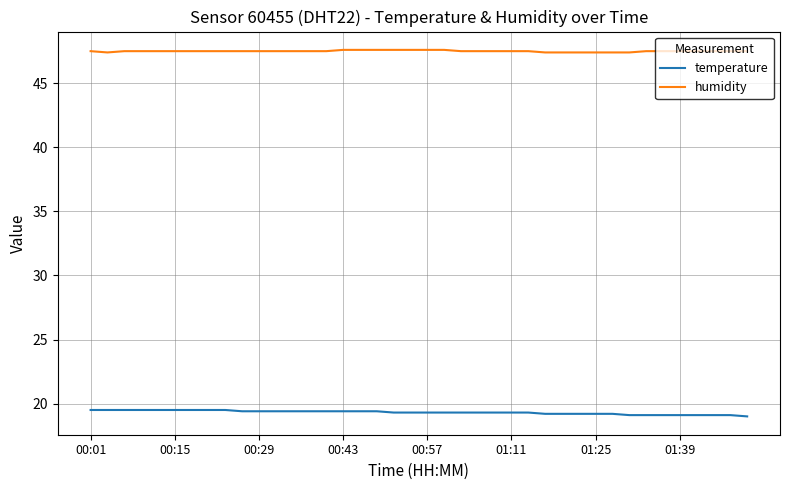

List the series in order of their overall mean, lowest first.

temperature, humidity